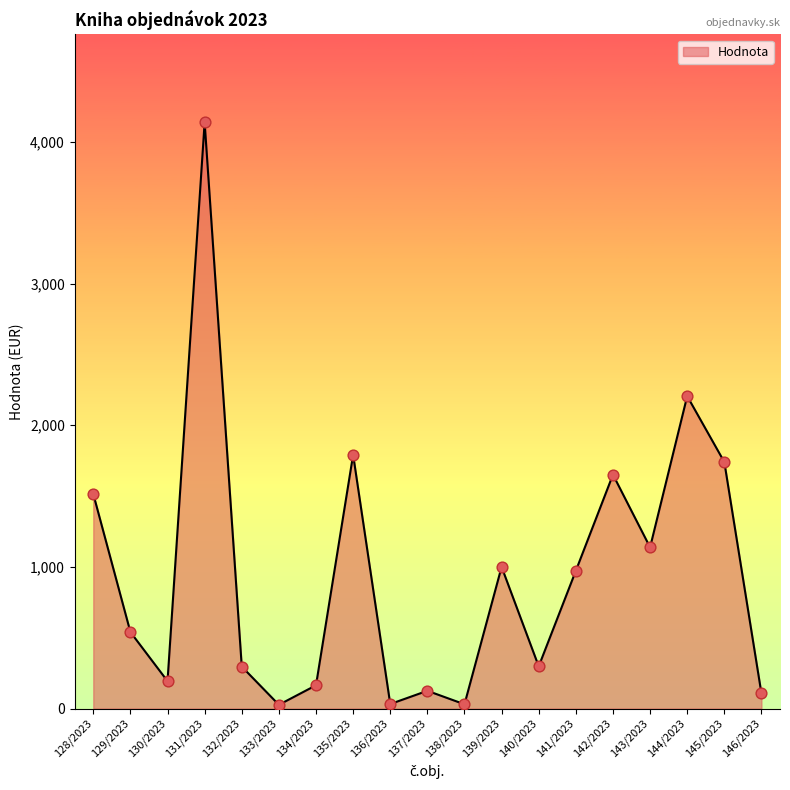

What is the change in value from 139/2023 to 143/2023?

+138.4